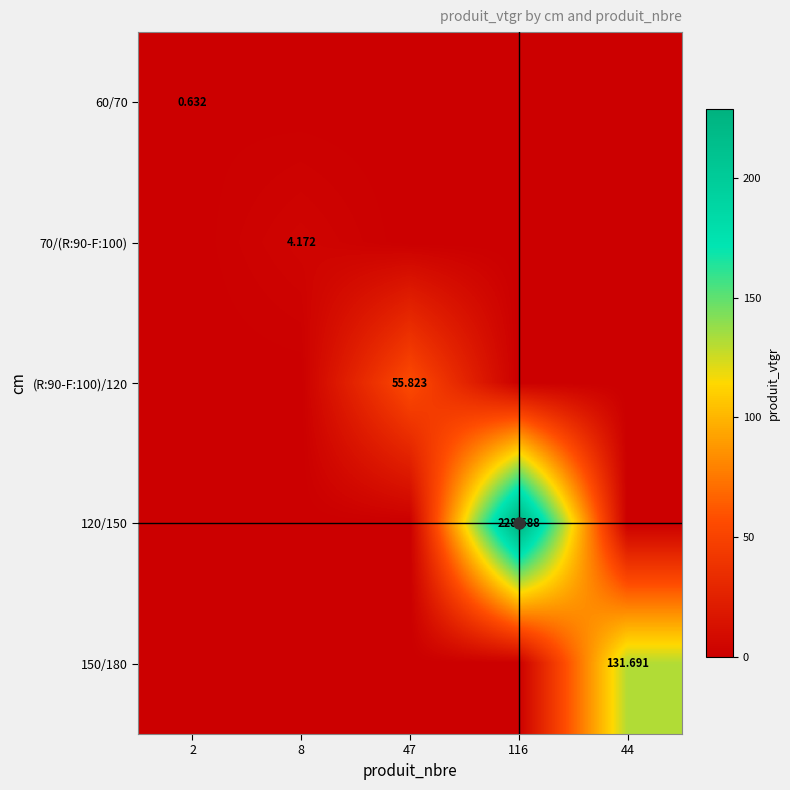

Rank the categories by 150/180 value from highest to lowest.

44, 2, 8, 47, 116